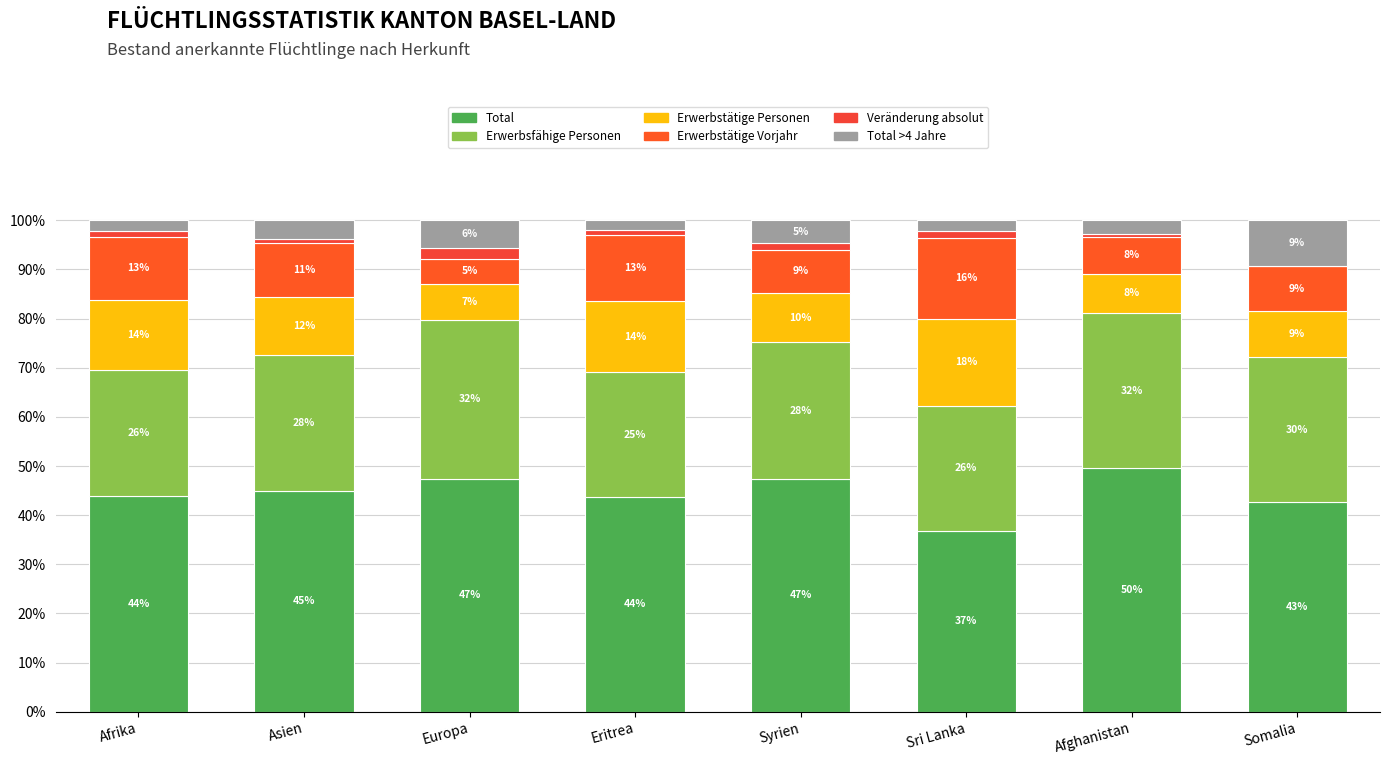

Are the bars horizontal?

No